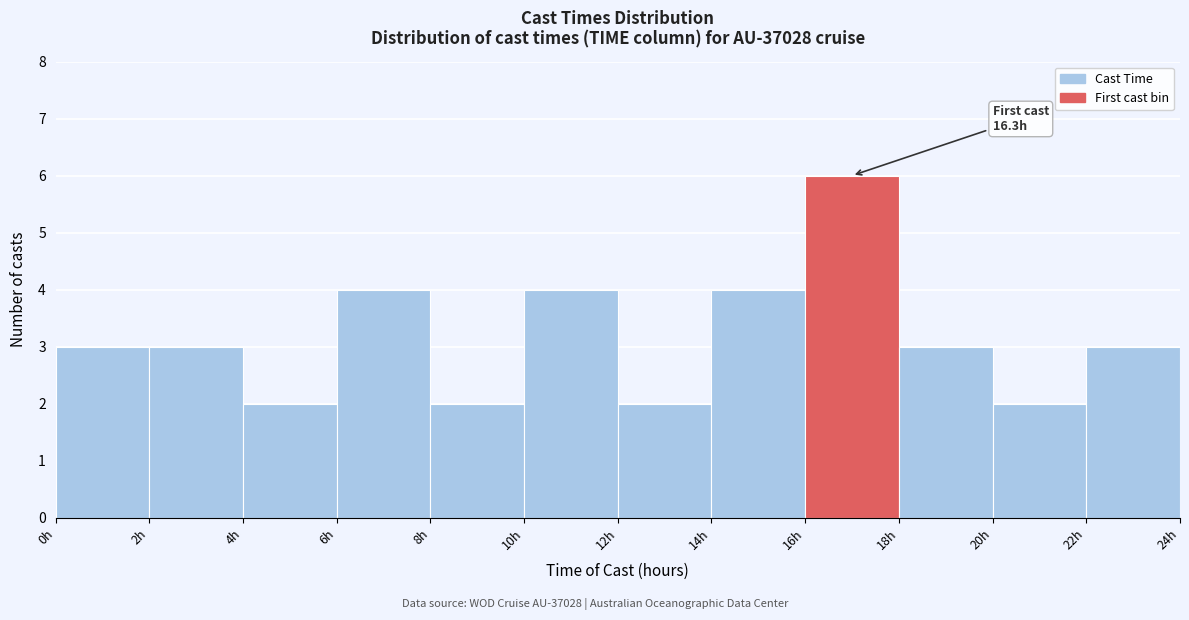

Over which range of the x-axis is the bar tallest?

16 to 18